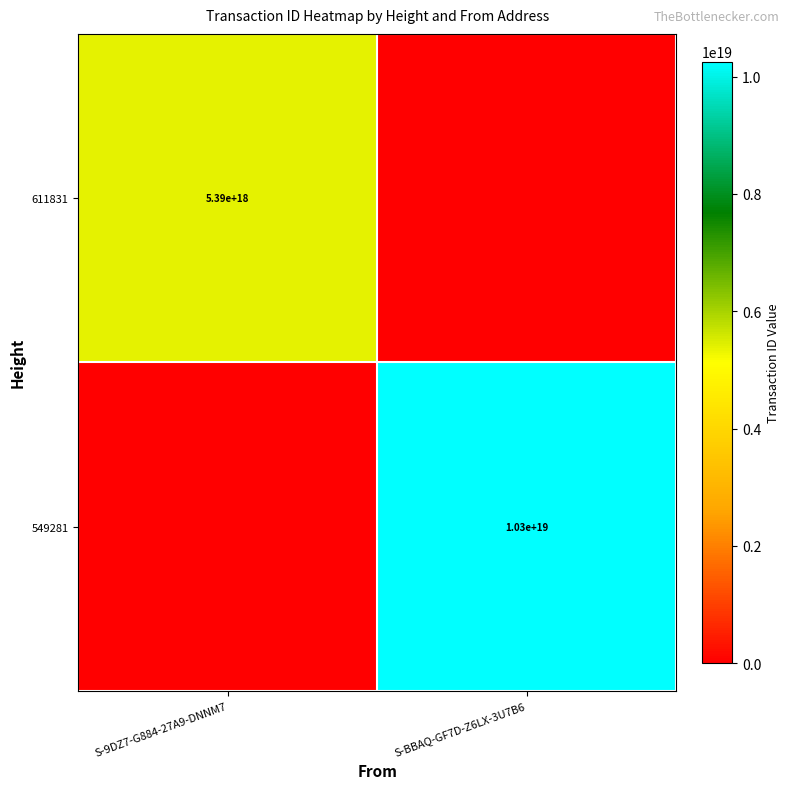

What is the spread (max minus min) of values at S-9DZ7-G884-27A9-DNNM7?

5387039407575824384